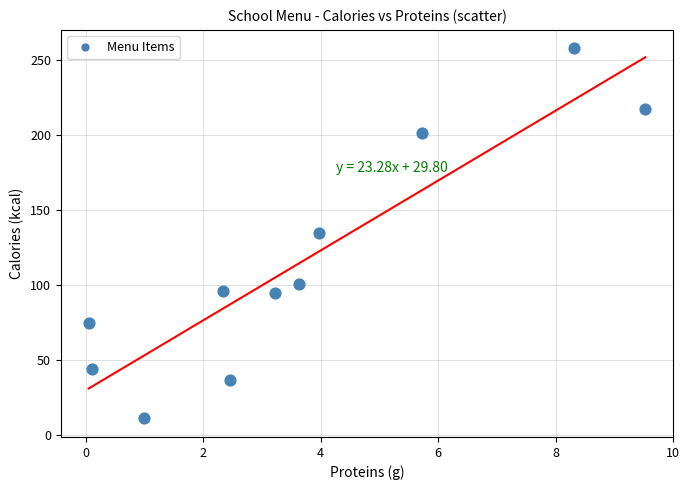

What is the average Y value?

115.2